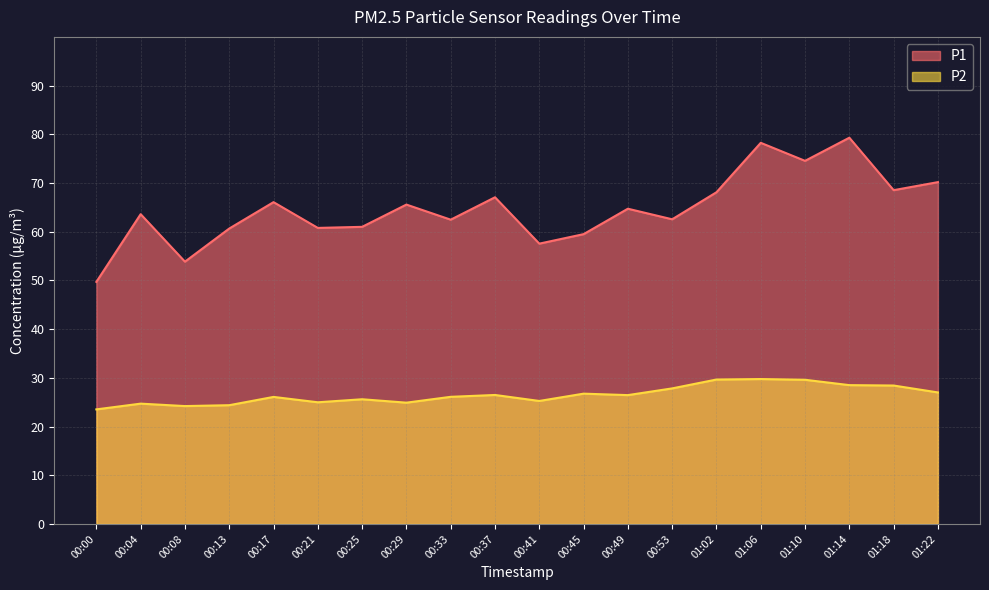

What is the average value of the P2 series?

26.5